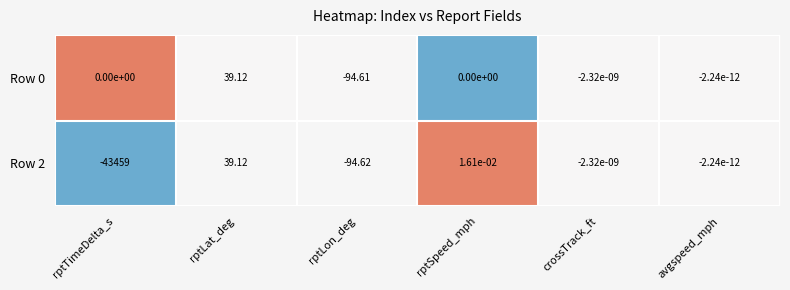

Which category has the lowest value in the Row 2 series?

rptTimeDelta_s